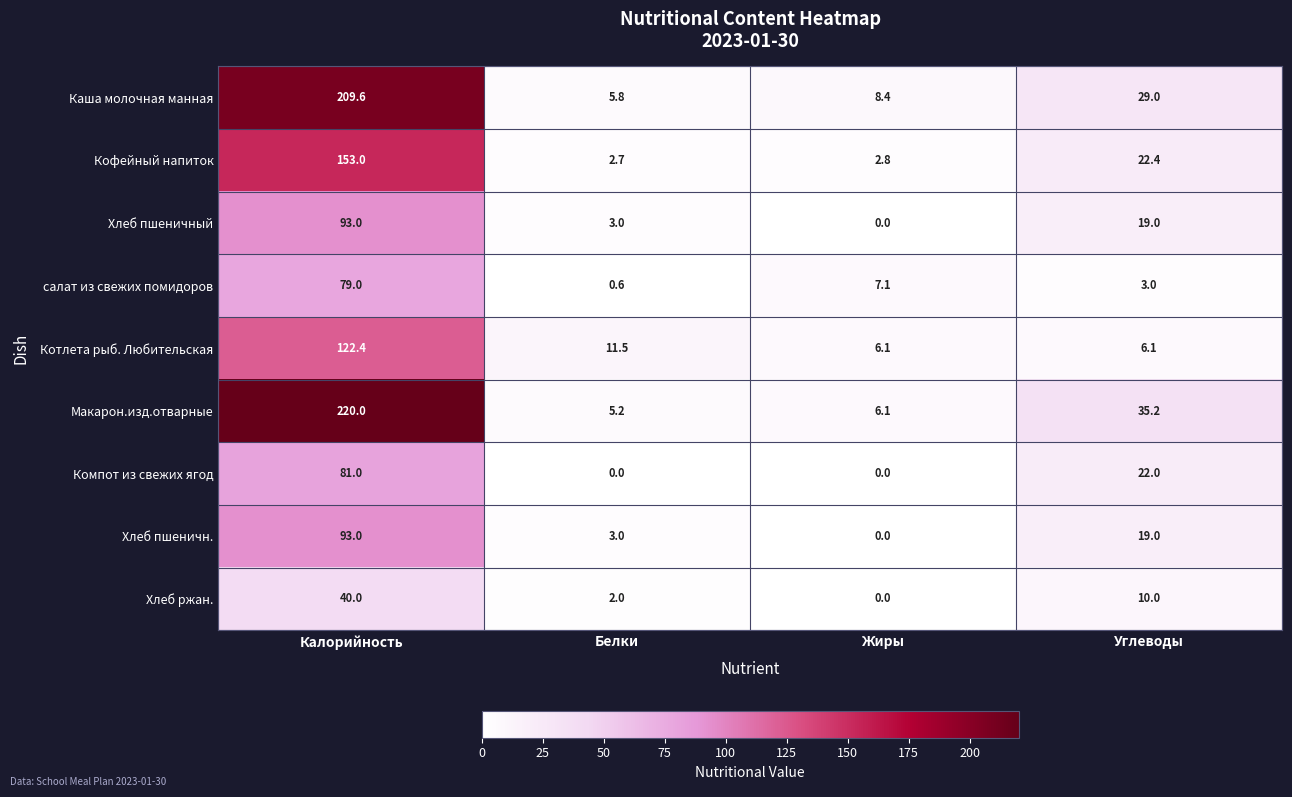

At which category is the sum across all series the highest?

Калорийность